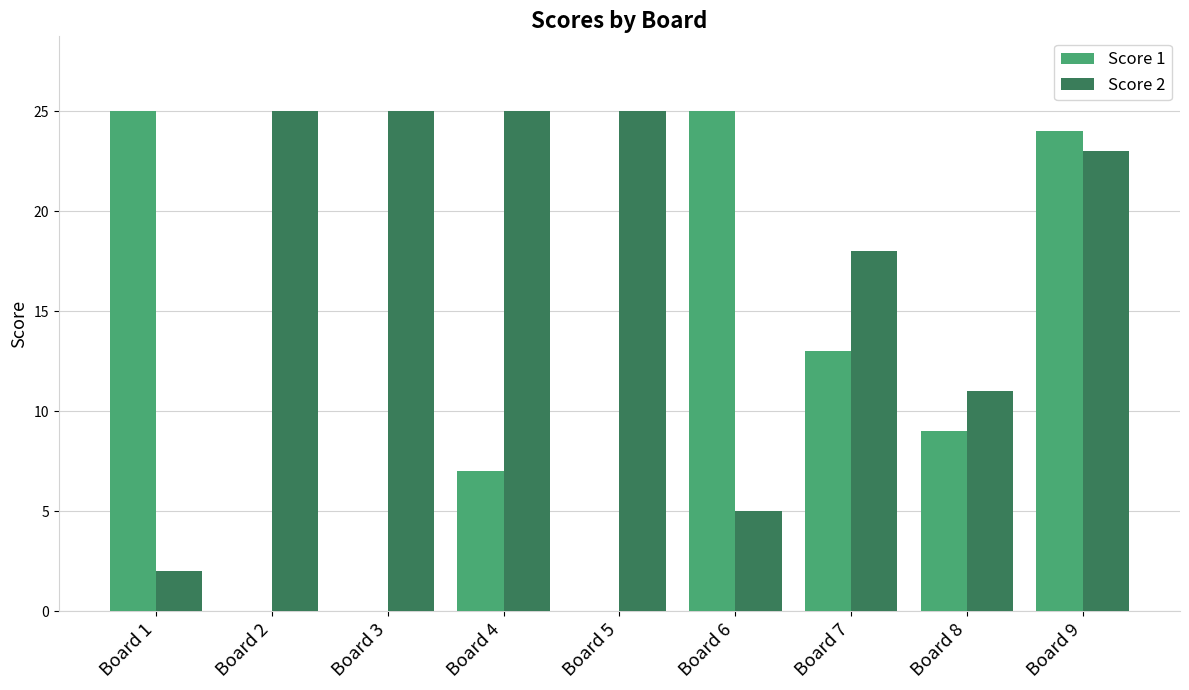

What is the maximum value shown in the chart?

25